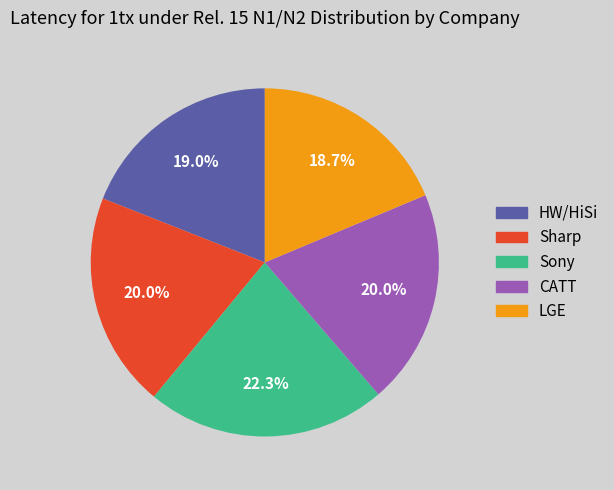

To the nearest percent, what percentage of the pie is Sony?

22%